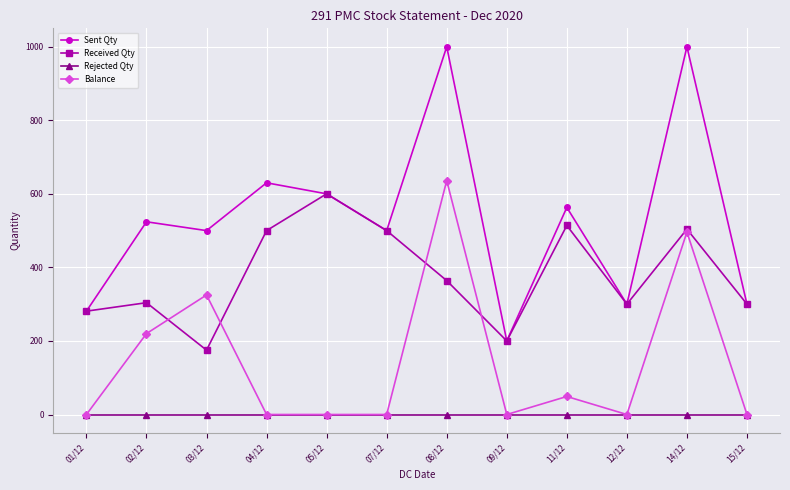

What is the sum of the Sent Qty values at 01/12 and 11/12?

844